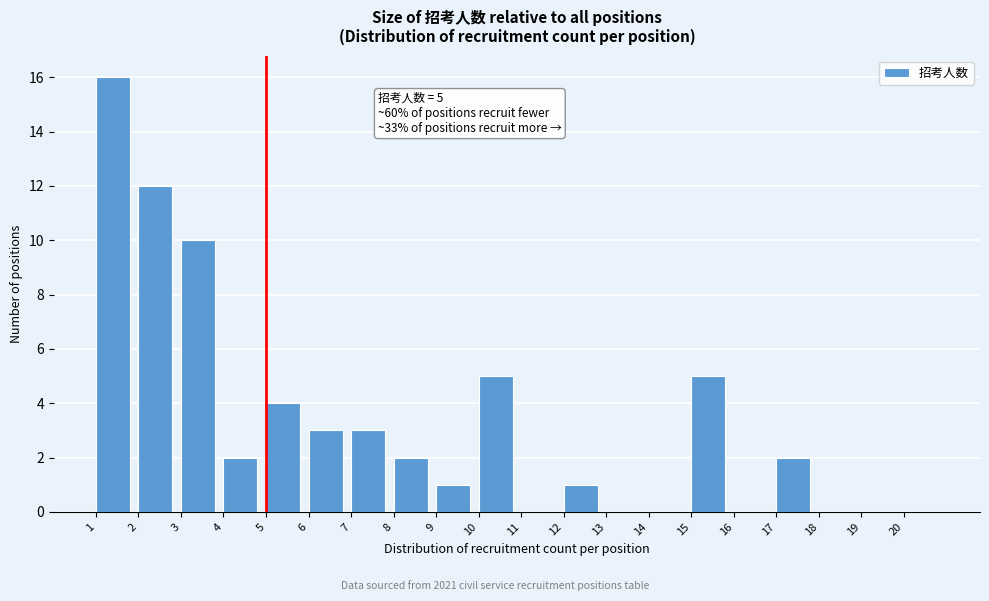

Which range on the x-axis has the tallest bar?

1 to 2